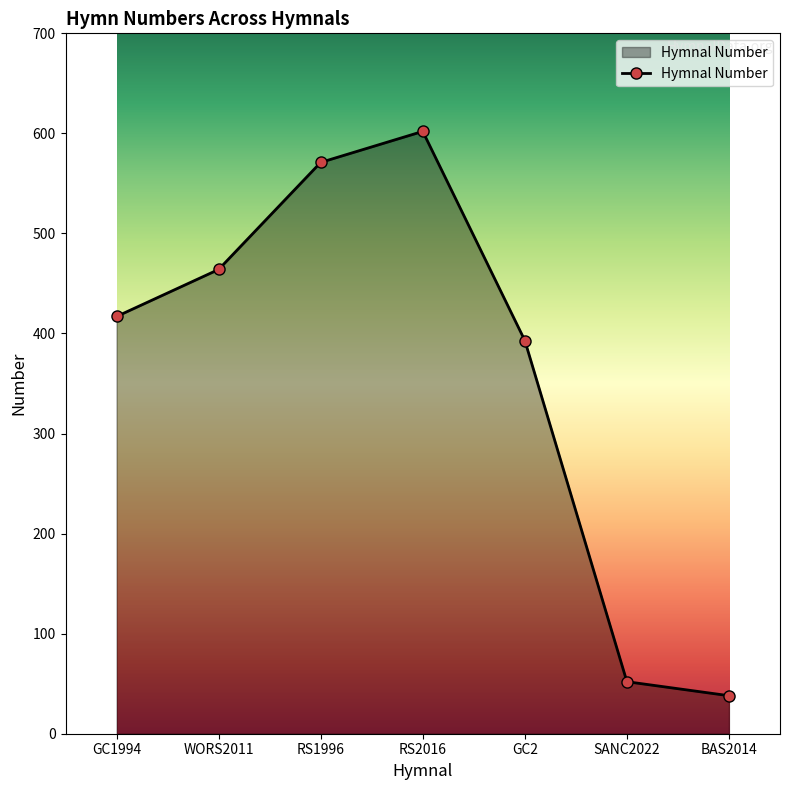

What is the difference between the second highest and minimum values?

533